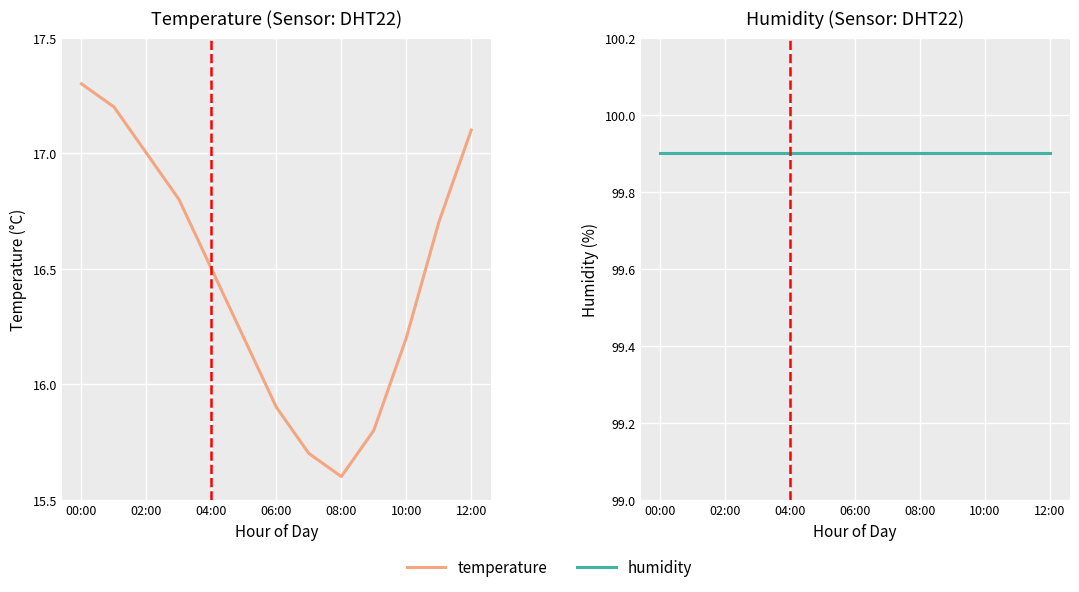

What is the difference between the highest and lowest values at 08:00?

84.3